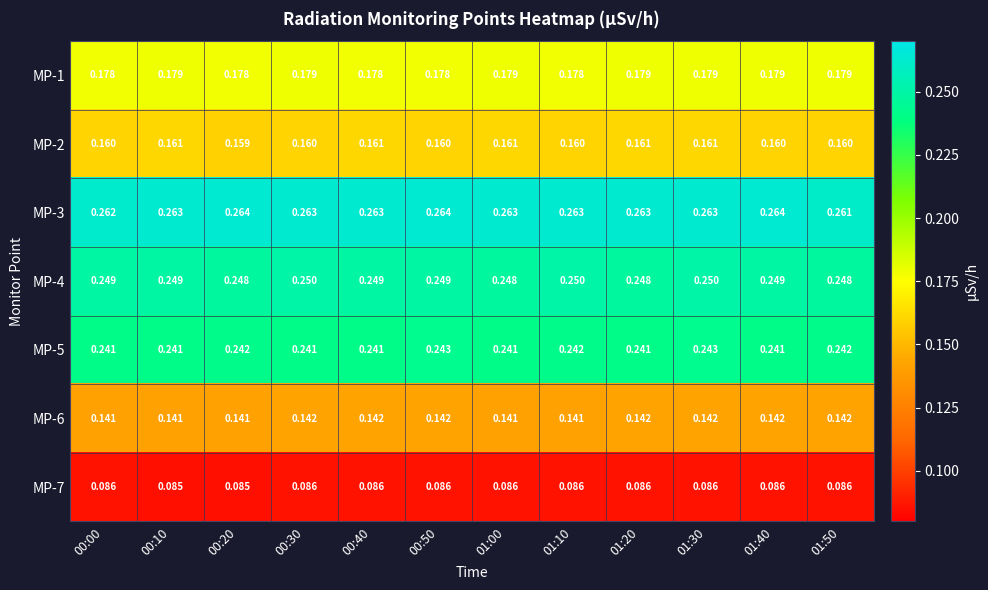

Is the value of MP-5 at 01:40 greater than the value of MP-7 at 01:00?

Yes